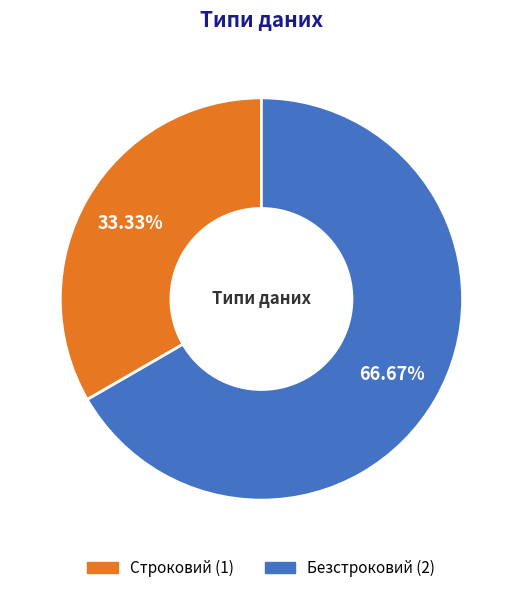

True or false: Строковий accounts for 41% of the total.

False